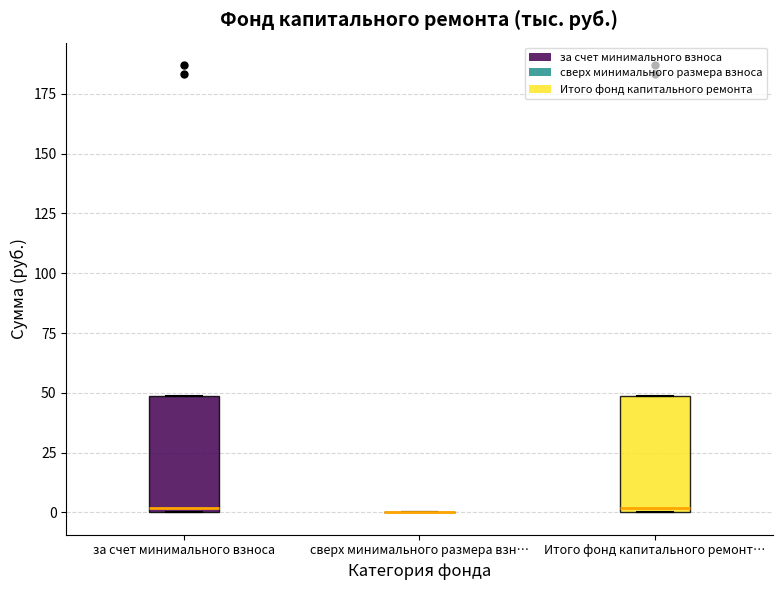

Reading left to right, transcribe this box plot: for each box, give where its median line is, the range the box spans, and where its two whiskers end, as read against the y-axis. The values are not printed on the chart, so give them approximately, as read against the axis.

за счет минимального взноса: median 0 (just above the box's lower edge), box 0 to 50, whiskers 0 to 50
сверх минимального размера взн…: box collapsed to a line at 0, whiskers 0 to 0
Итого фонд капитального ремонт…: median 0 (just above the box's lower edge), box 0 to 50, whiskers 0 to 50